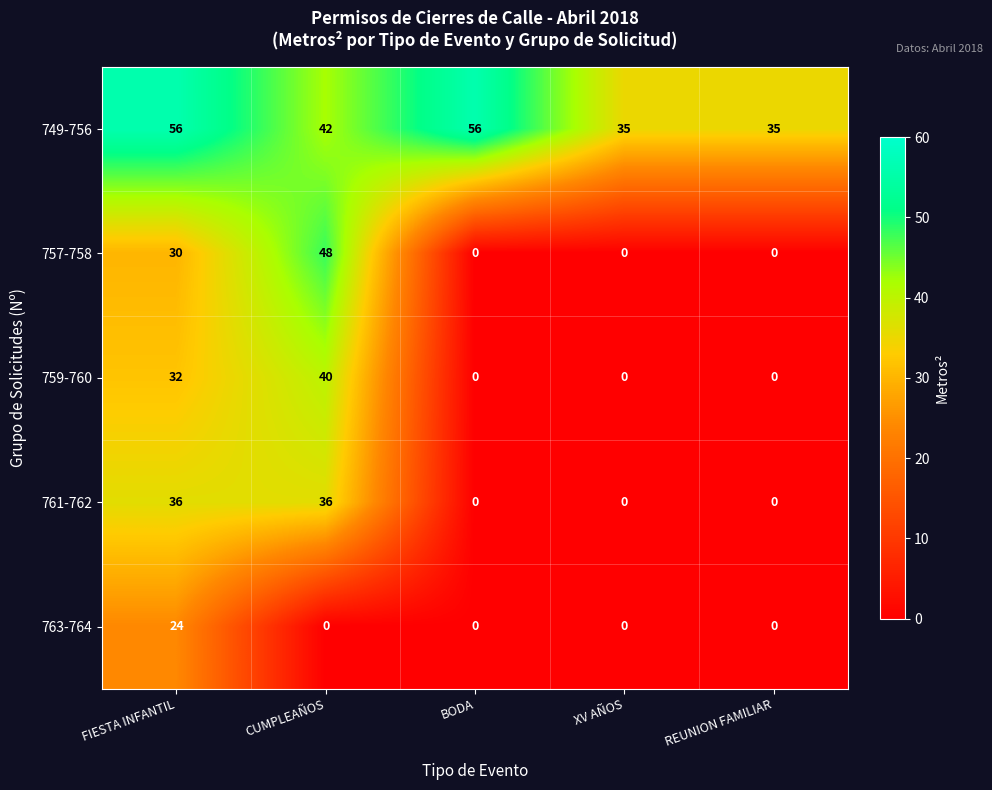

What is the spread (max minus min) of values at CUMPLEAÑOS?

48